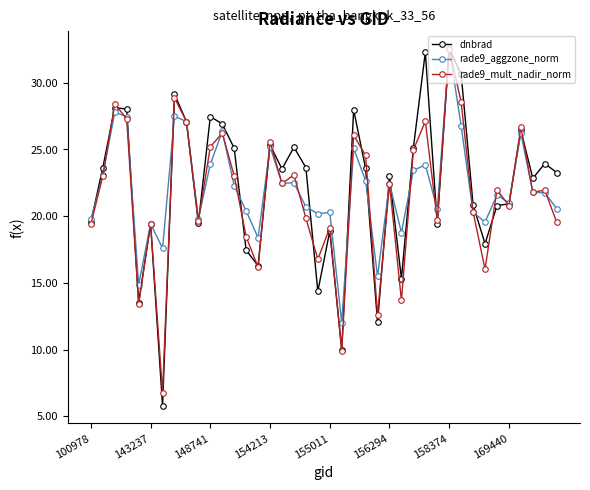

What is the maximum value for dnbrad?

32.6